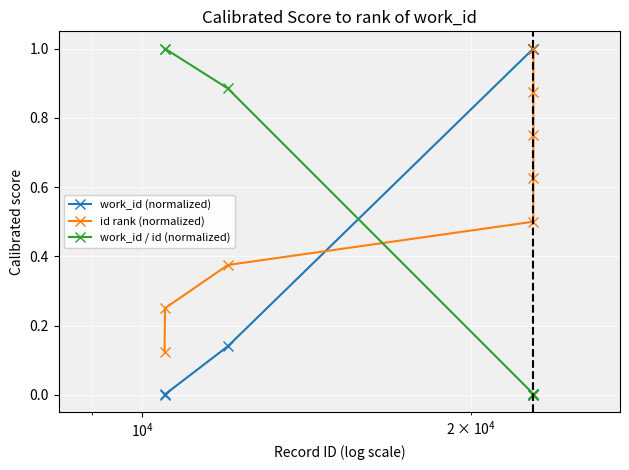

Which series has the largest total across all categories?

work_id (normalized)